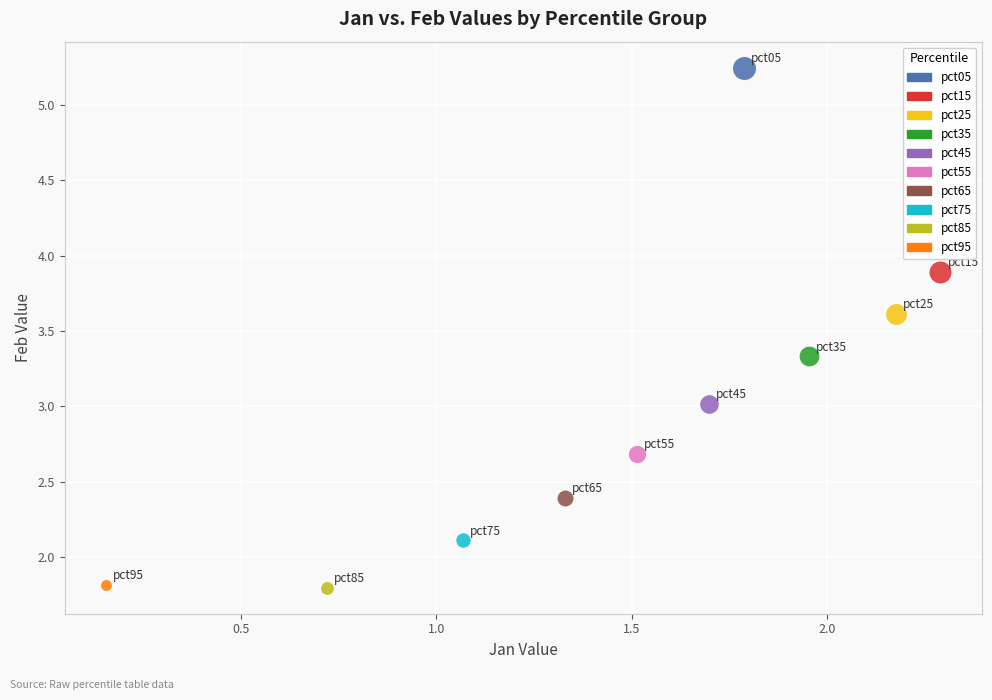

What are all the series names shown in the legend?

pct05, pct15, pct25, pct35, pct45, pct55, pct65, pct75, pct85, pct95